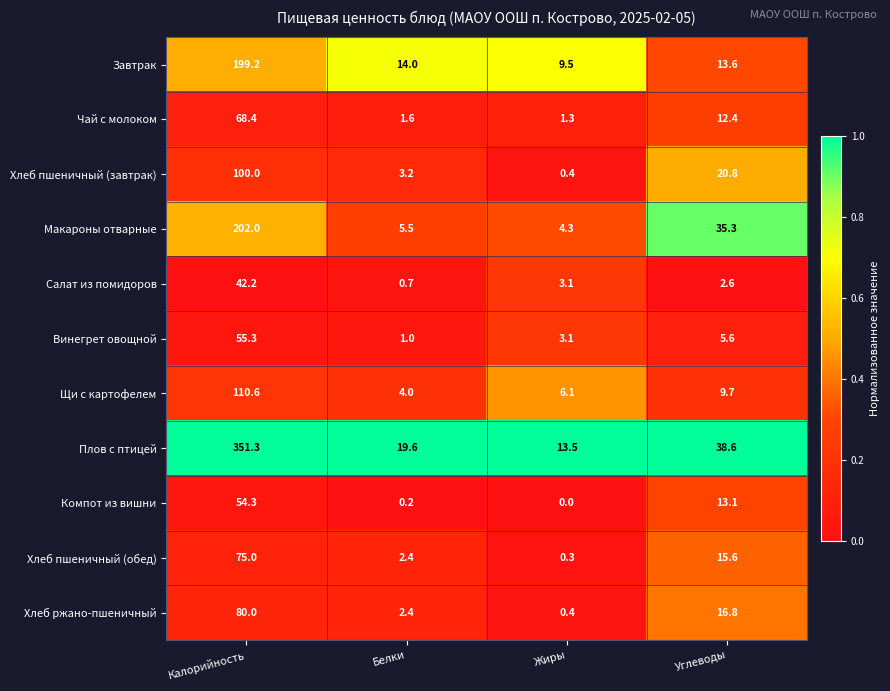

Is it true that Хлеб ржано-пшеничный equals 80.0 at Калорийность?

True